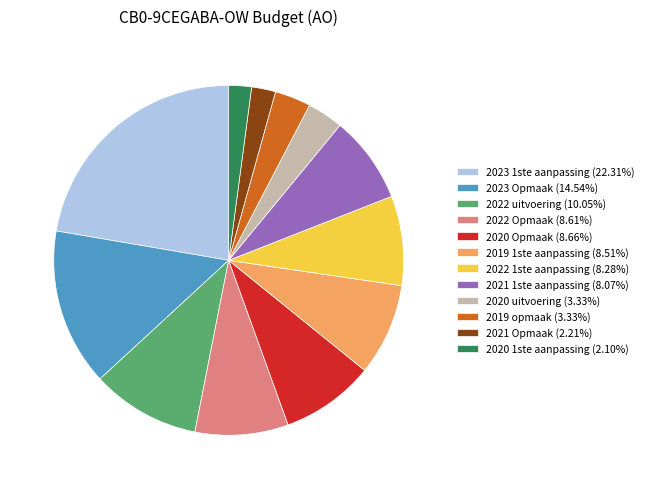

Which slice is the largest?

2023 1ste aanpassing